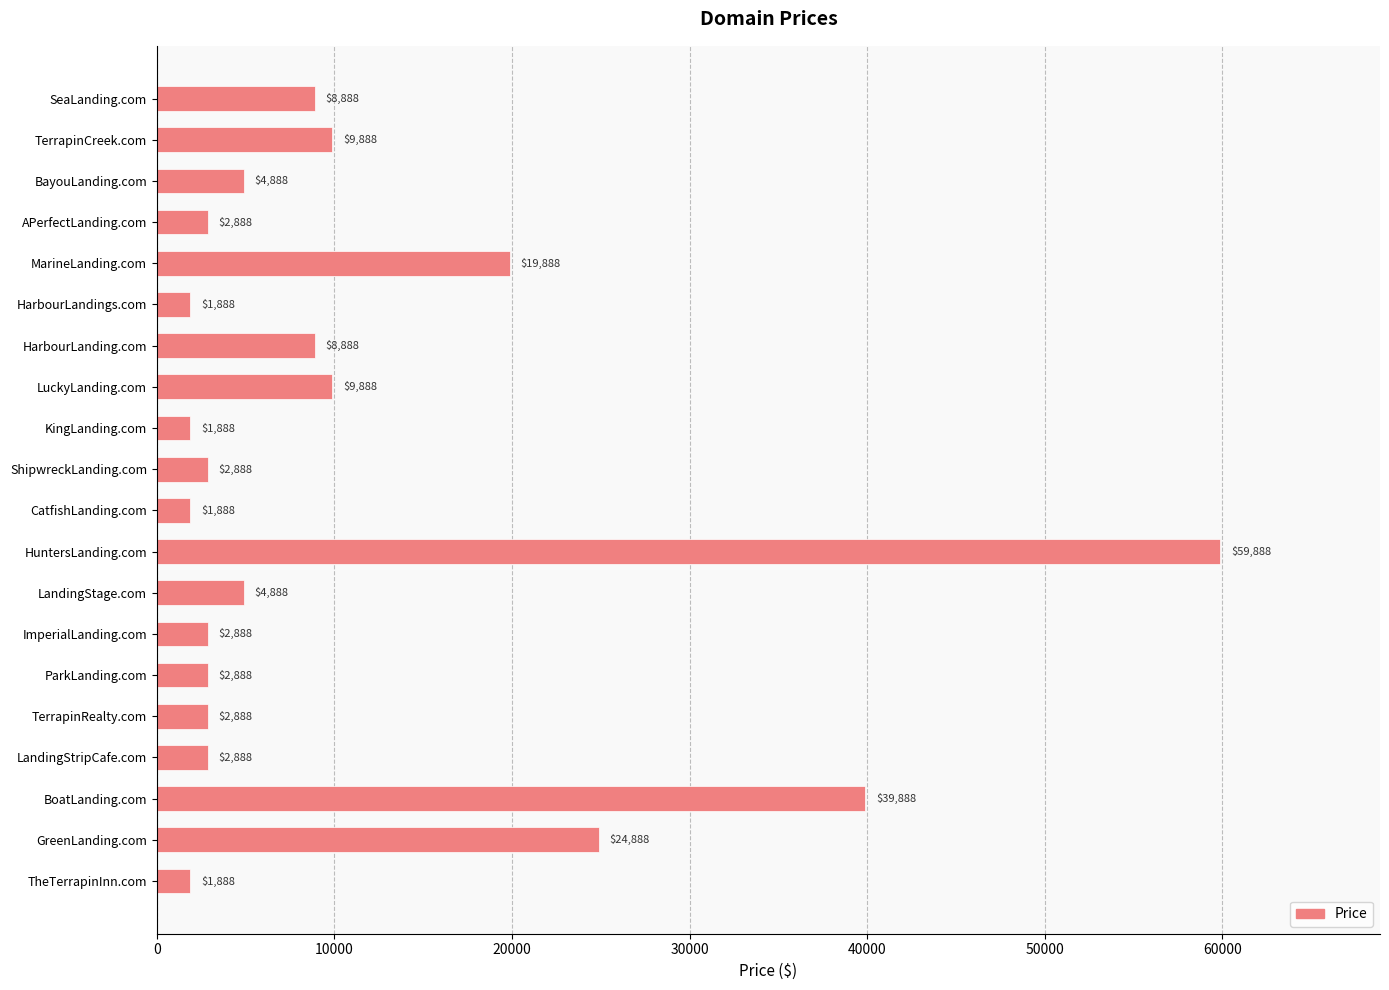

Approximately how many times larger is the value at SeaLanding.com compared to LandingStripCafe.com?

3.1